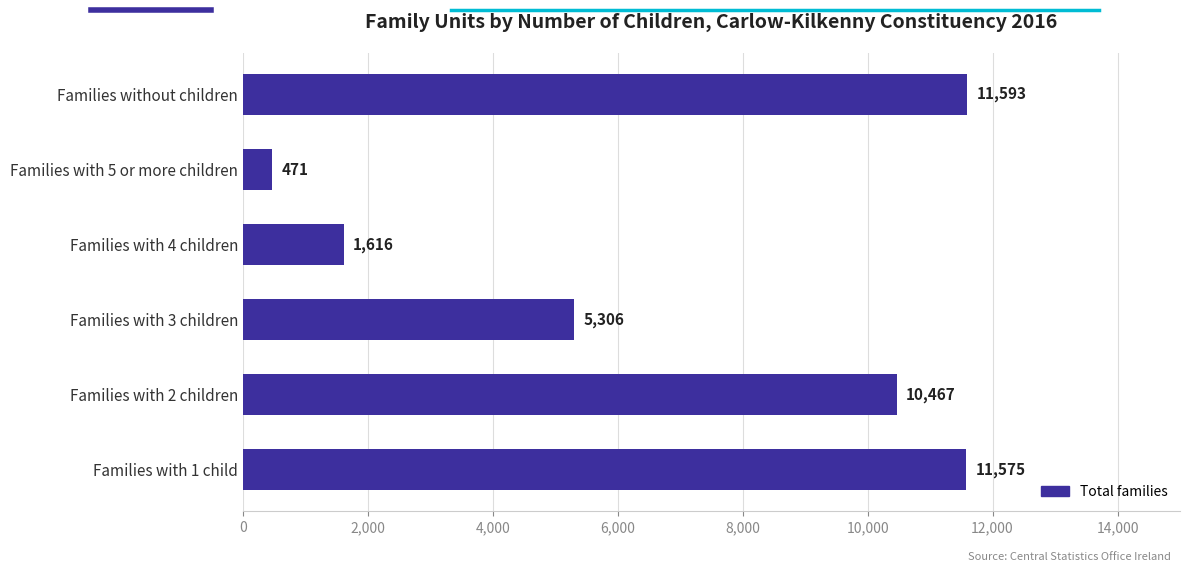

At which category does the chart reach its peak across all series?

Families without children